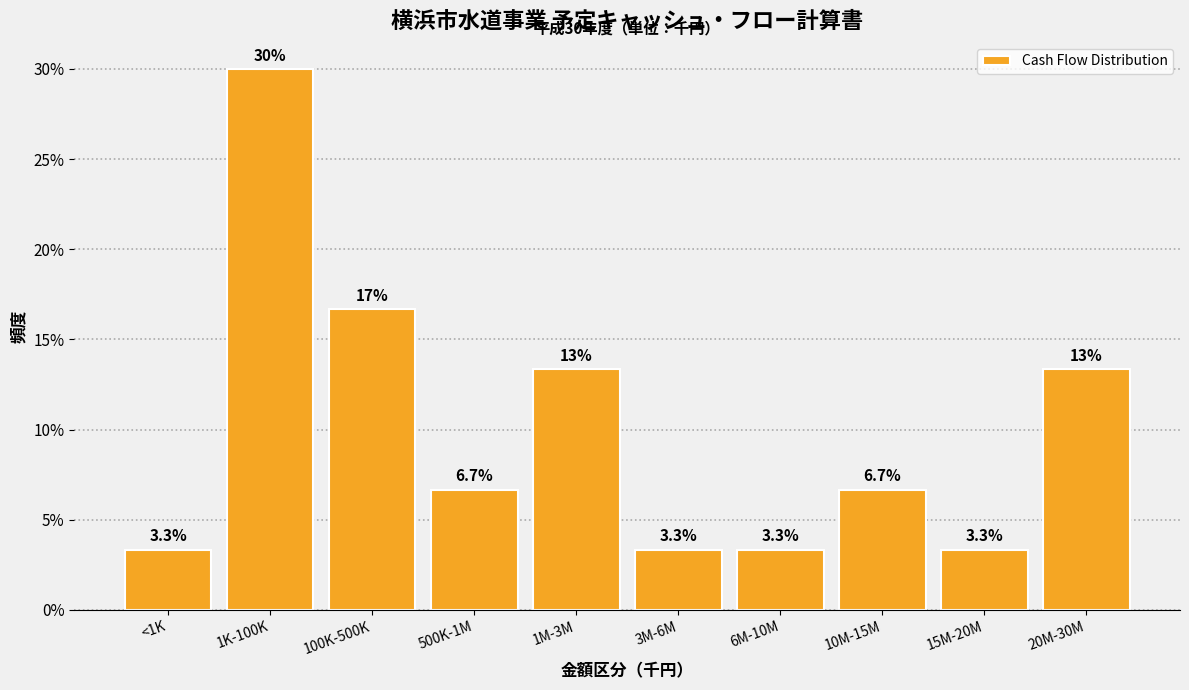

Reading left to right, list all the values displayed in this chart.

<1K=3.3	1K-100K=30.0	100K-500K=16.7	500K-1M=6.7	1M-3M=13.3	3M-6M=3.3	6M-10M=3.3	10M-15M=6.7	15M-20M=3.3	20M-30M=13.3